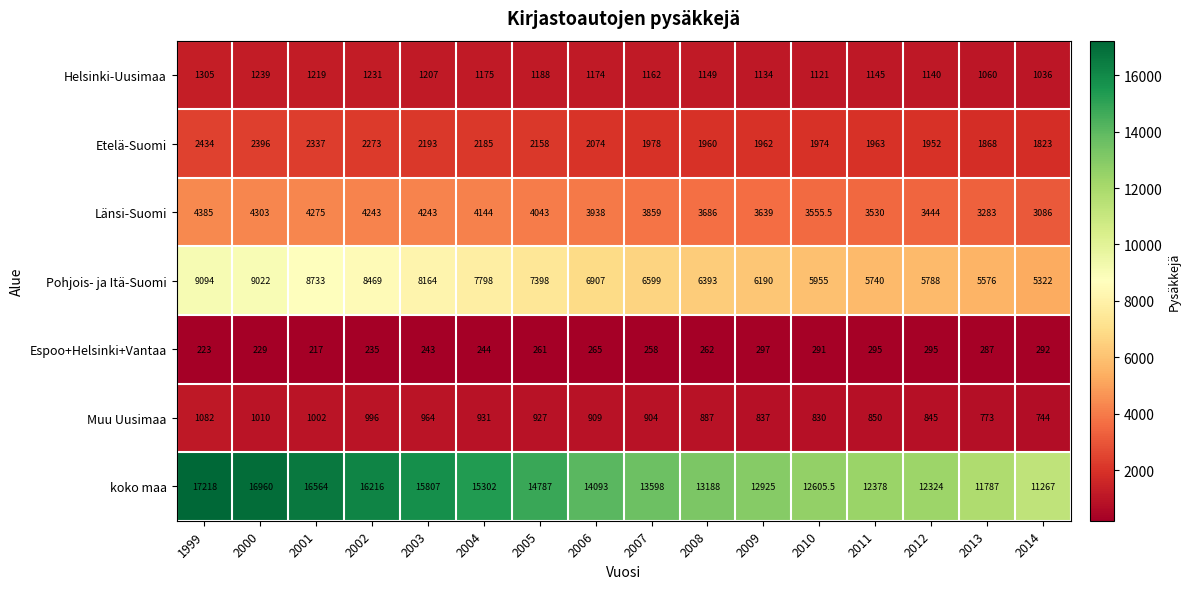

List the series in order of their peak value, lowest first.

Espoo+Helsinki+Vantaa, Muu Uusimaa, Helsinki-Uusimaa, Etelä-Suomi, Länsi-Suomi, Pohjois- ja Itä-Suomi, koko maa